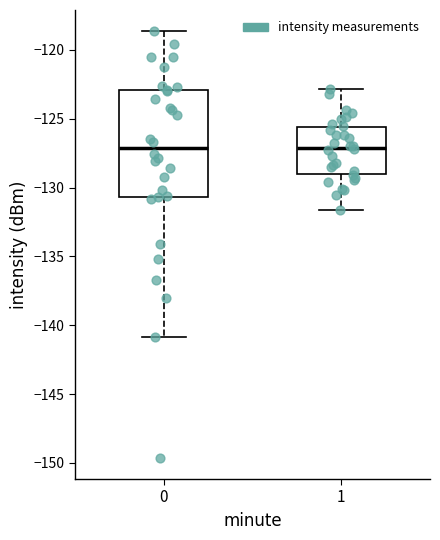

Where is the lower edge of the box at x = 0 on the y-axis? The values are not printed on the chart, so give them approximately, as read against the axis.

-130.5